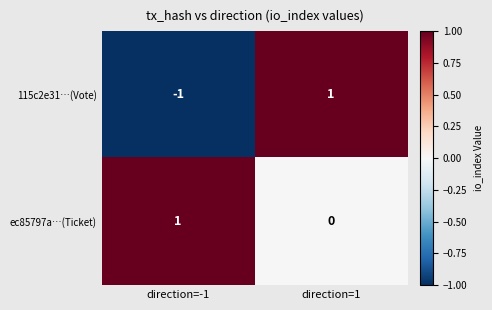

What is the spread (max minus min) of values at direction=1?

1